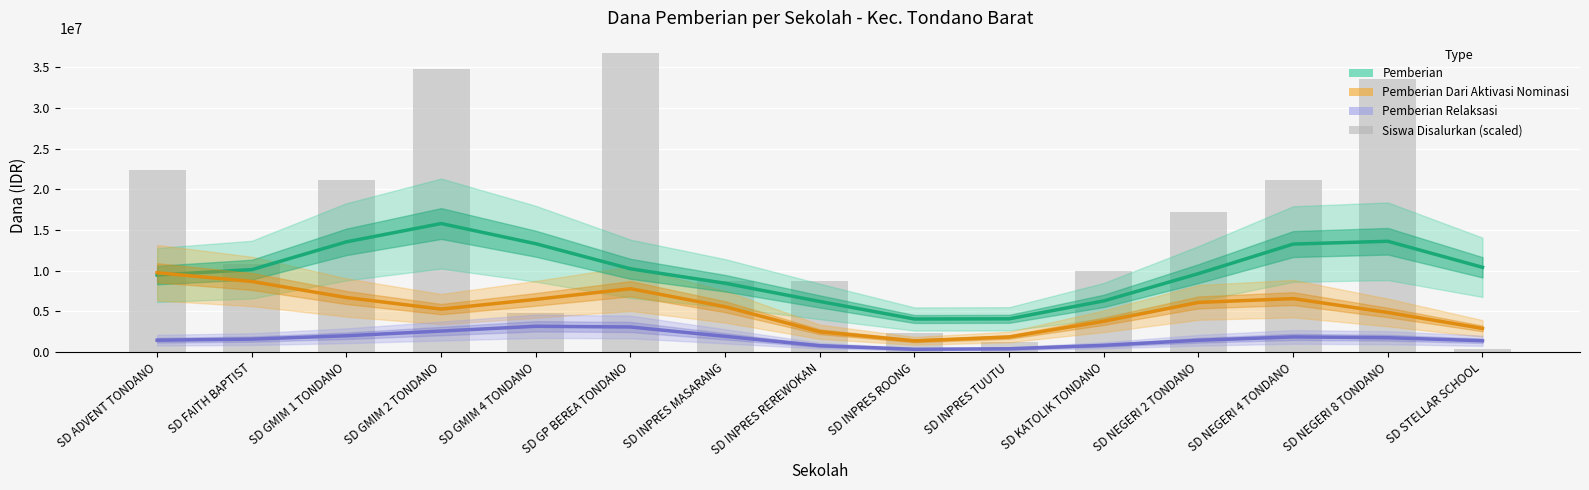

Which category has the highest value across all series?

SD GMIM 2 TONDANO